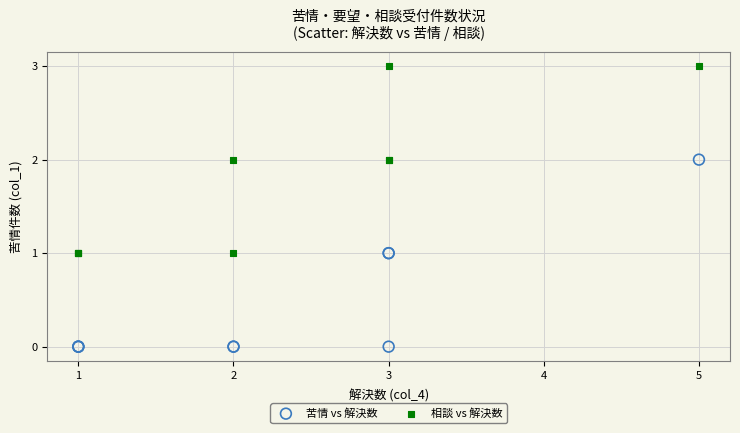

Which series contains the highest Y value?

相談 vs 解決数